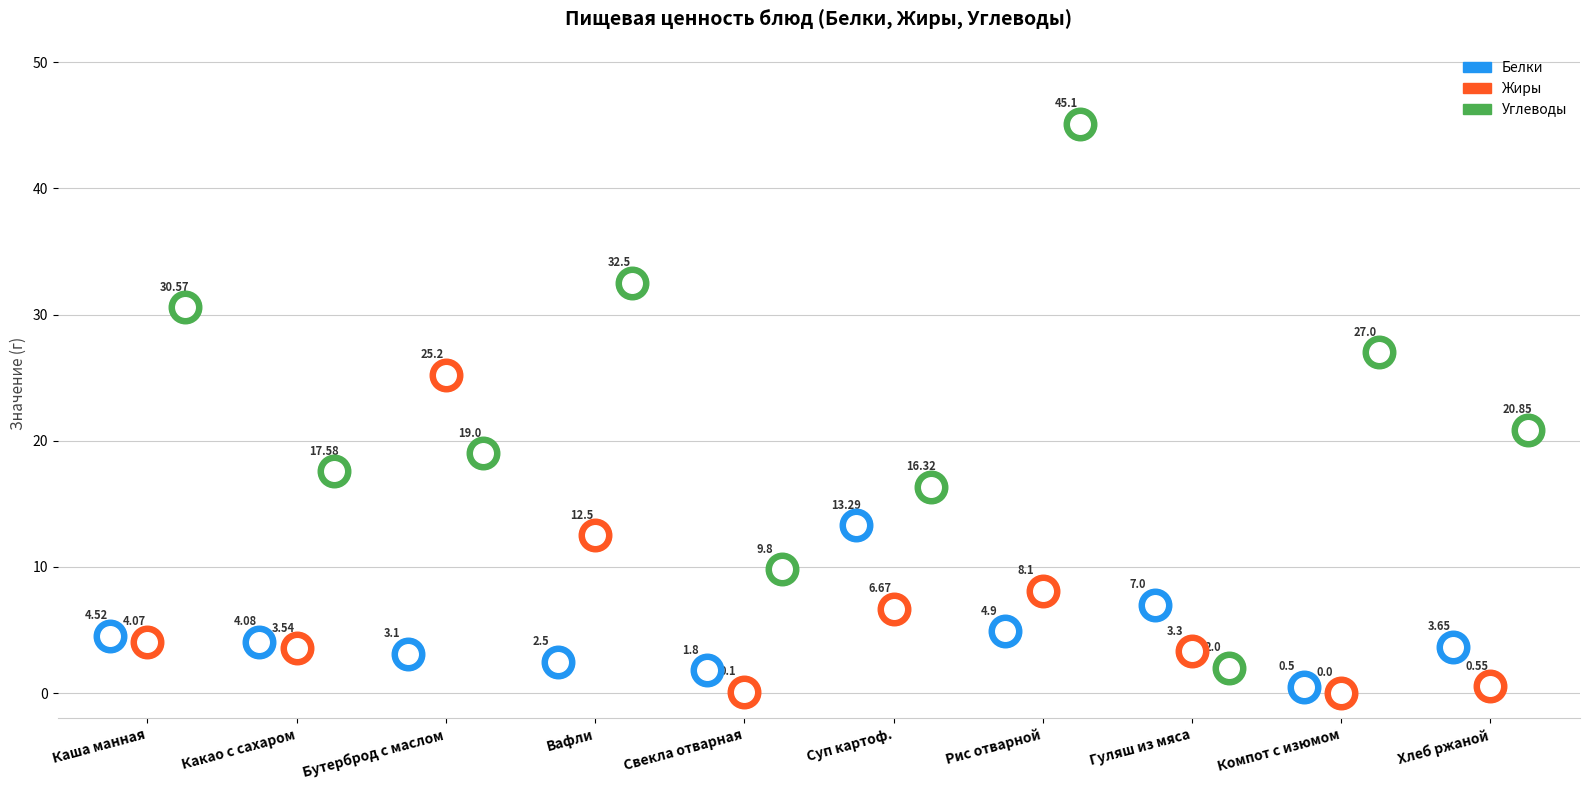

Which series has the largest total across all categories?

Углеводы